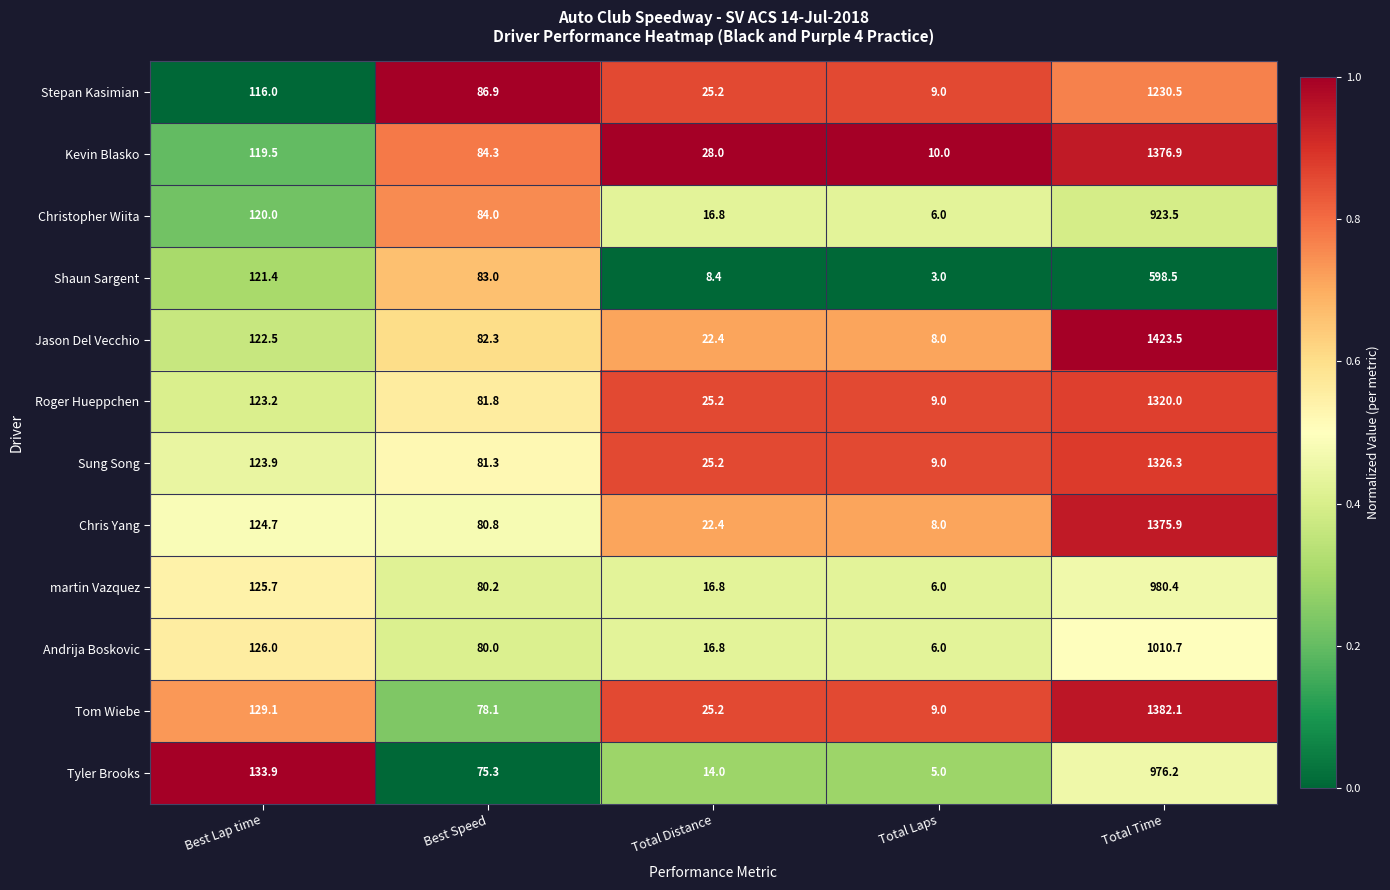

What is the difference between the highest and lowest values at Total Laps?

7.0